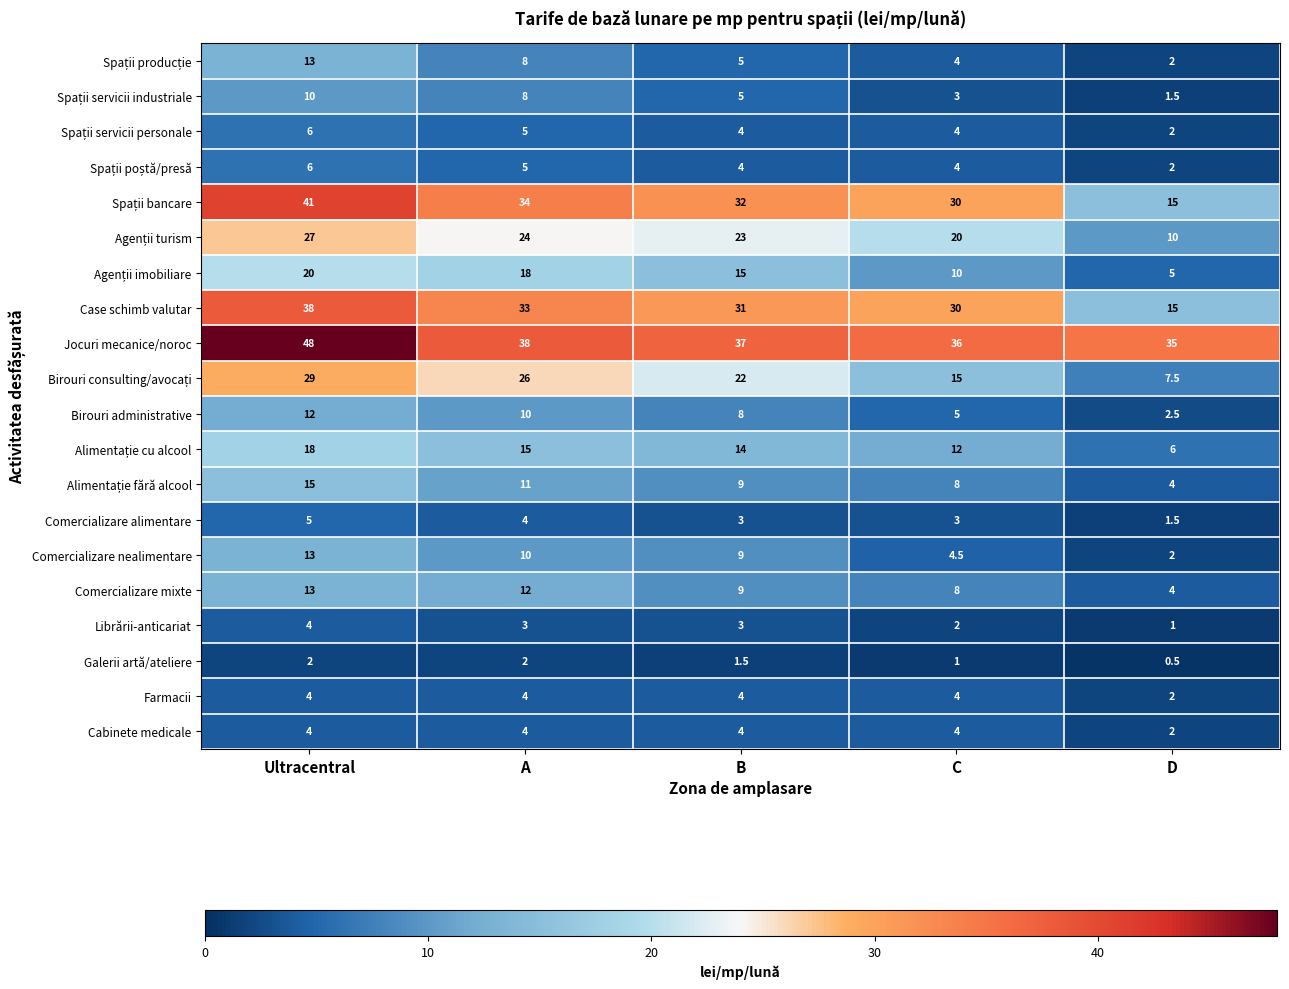

What is the sum of all Case schimb valutar values?

147.0